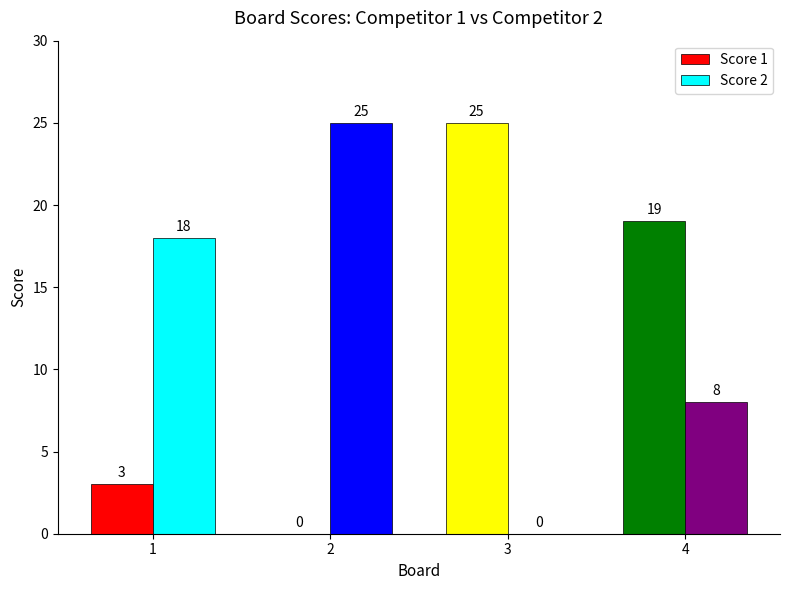

What is the total value across all series at 4?

27